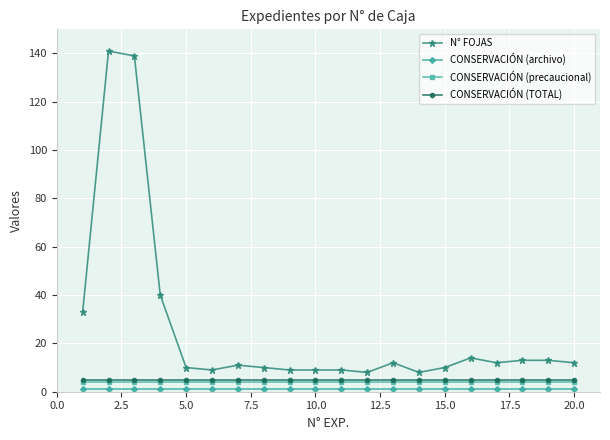

What is the sum of all N° FOJAS values?

522